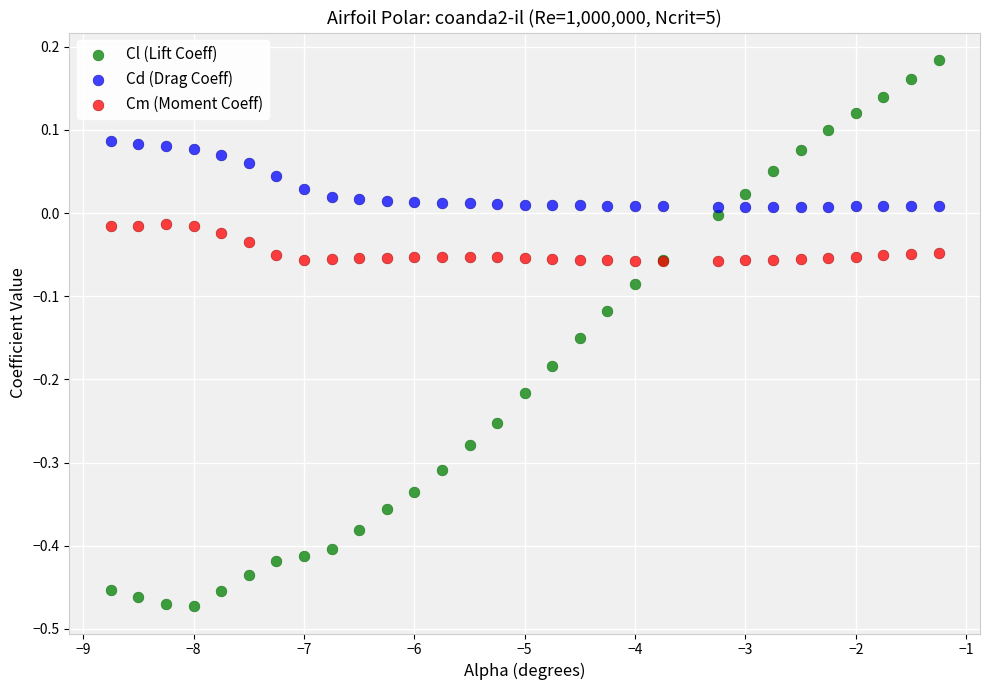

Which series has the widest spread of Y values?

Cl (Lift Coeff)